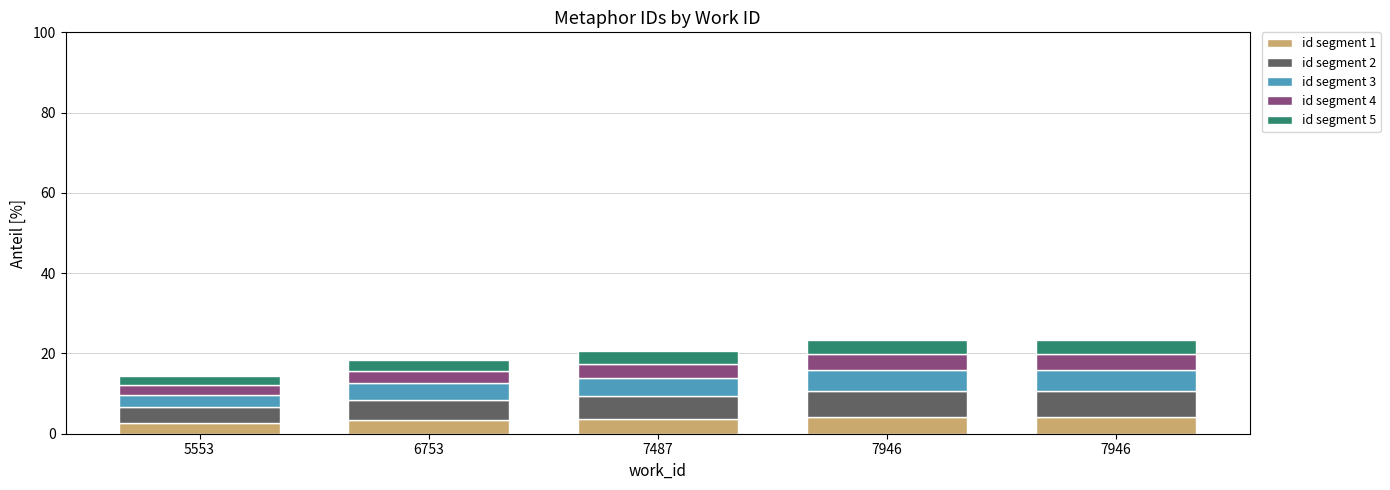

The value of id segment 1 at 5553 is 4.1. True or false?

False